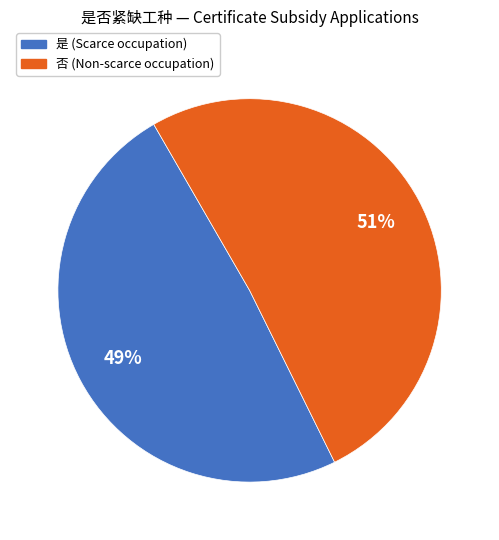

What is the majority slice?

否